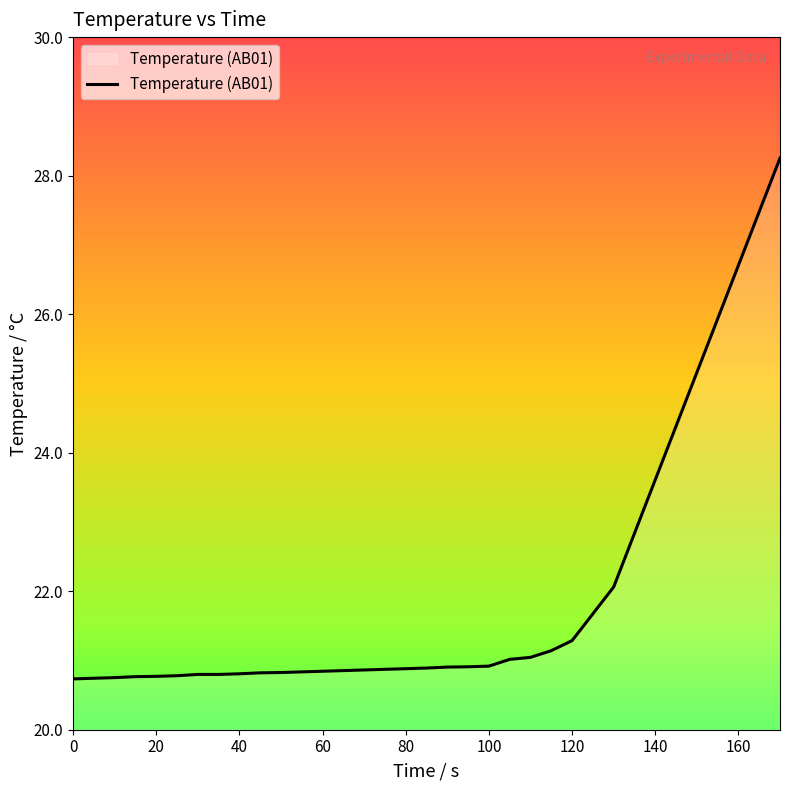

What is the minimum value shown in the chart?

20.7